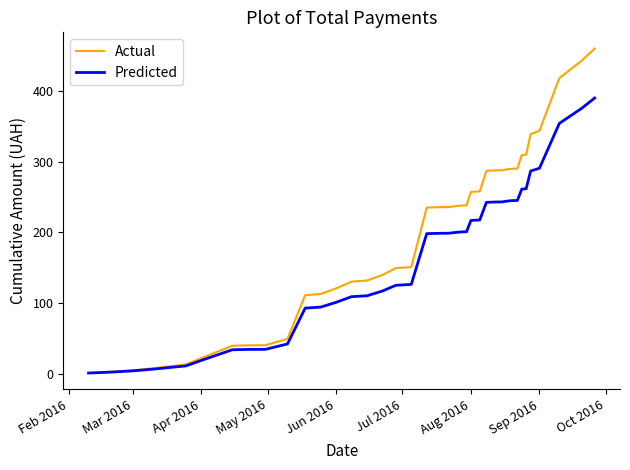

List the series in order of their peak value, highest first.

Actual, Predicted